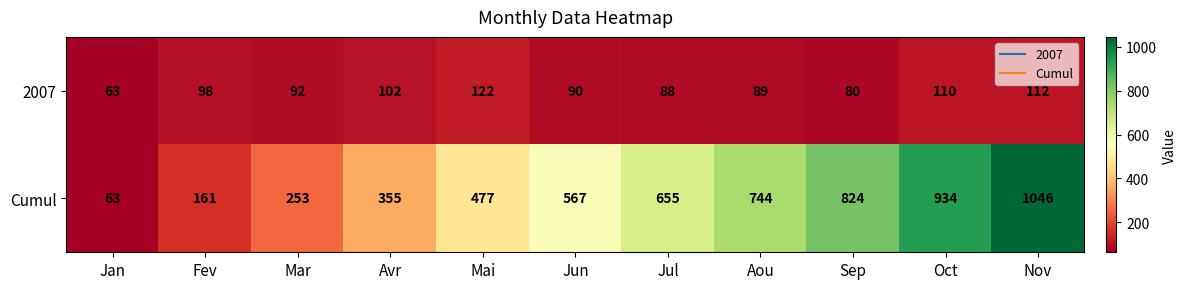

What value does the 2007 series have at Oct, to the nearest 10?

110